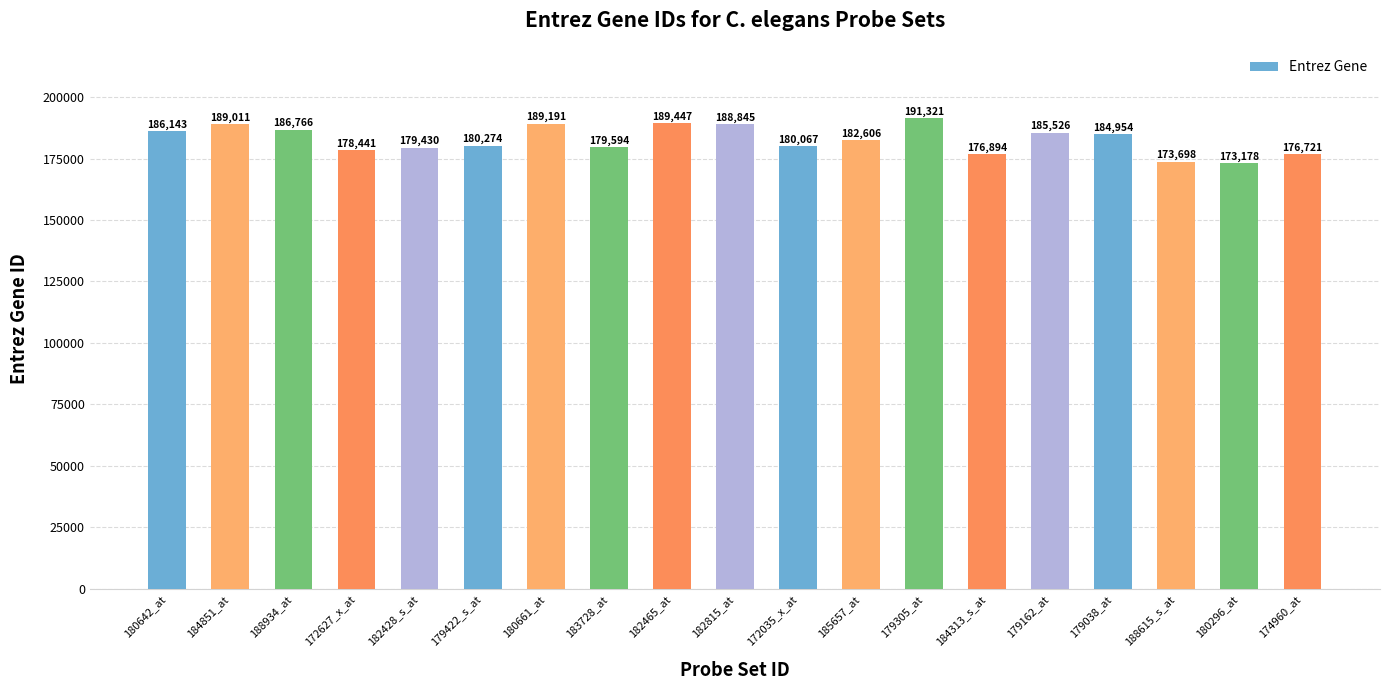

What position from the right is 180296_at?

2